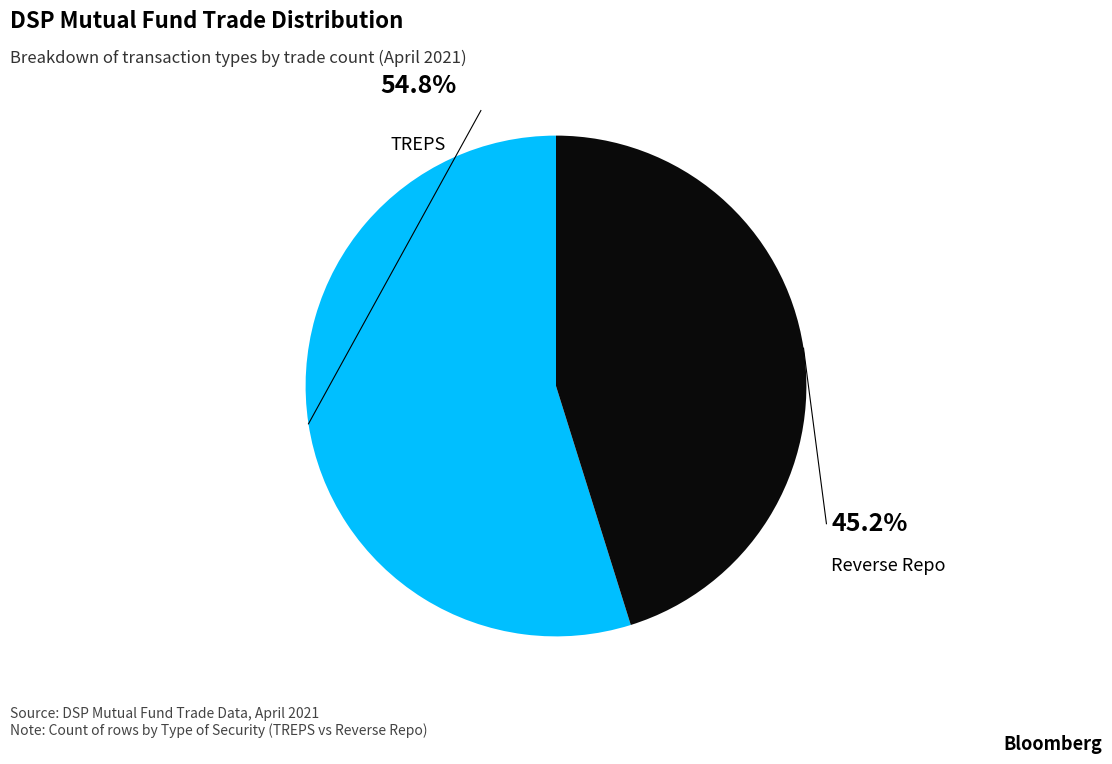

The TREPS slice represents 63% of the pie. True or false?

False